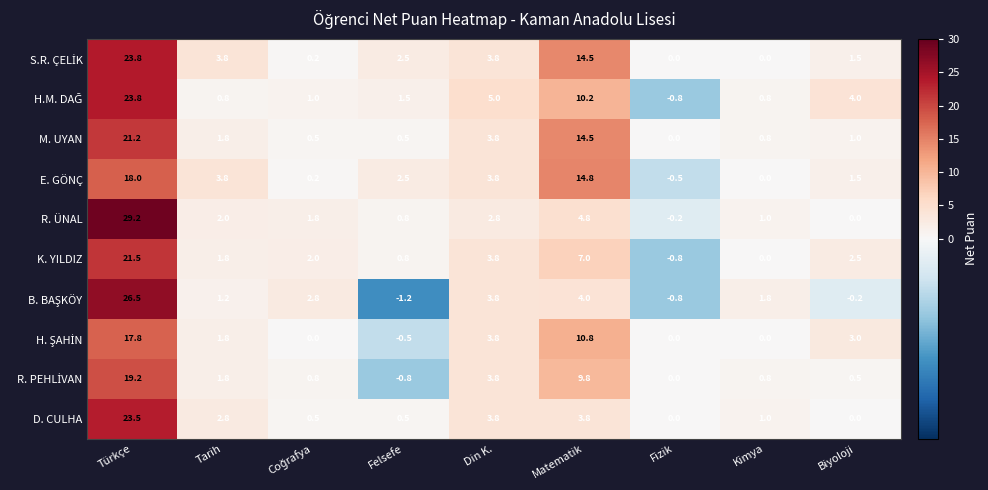

At which label does R. ÜNAL first exceed 1?

Türkçe